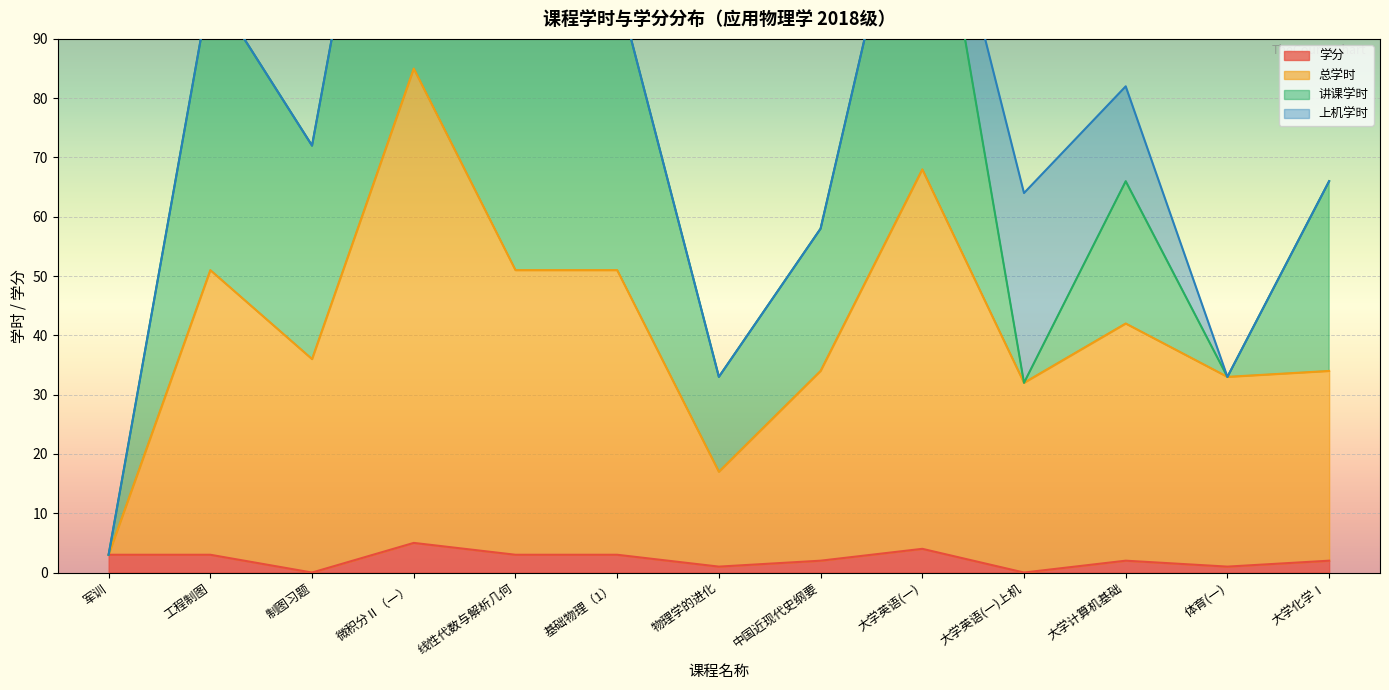

Which series changed the most between 基础物理（1） and 大学英语(一)?

总学时